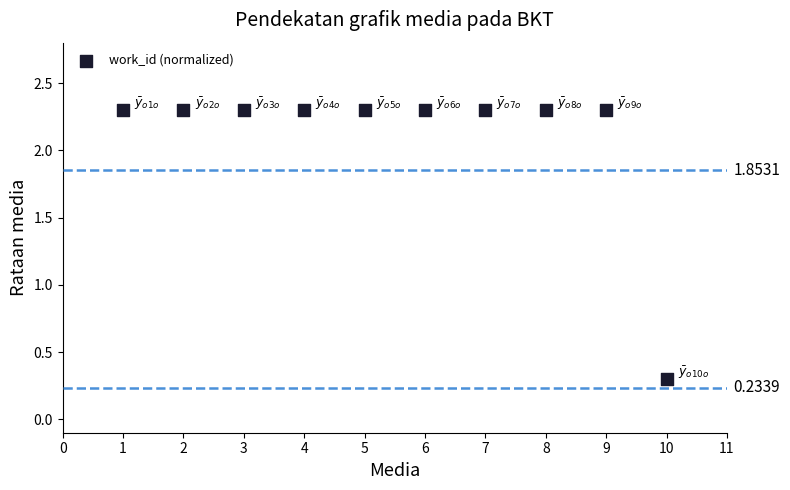

What Y value in the scatter plot is closest to 1?

0.3